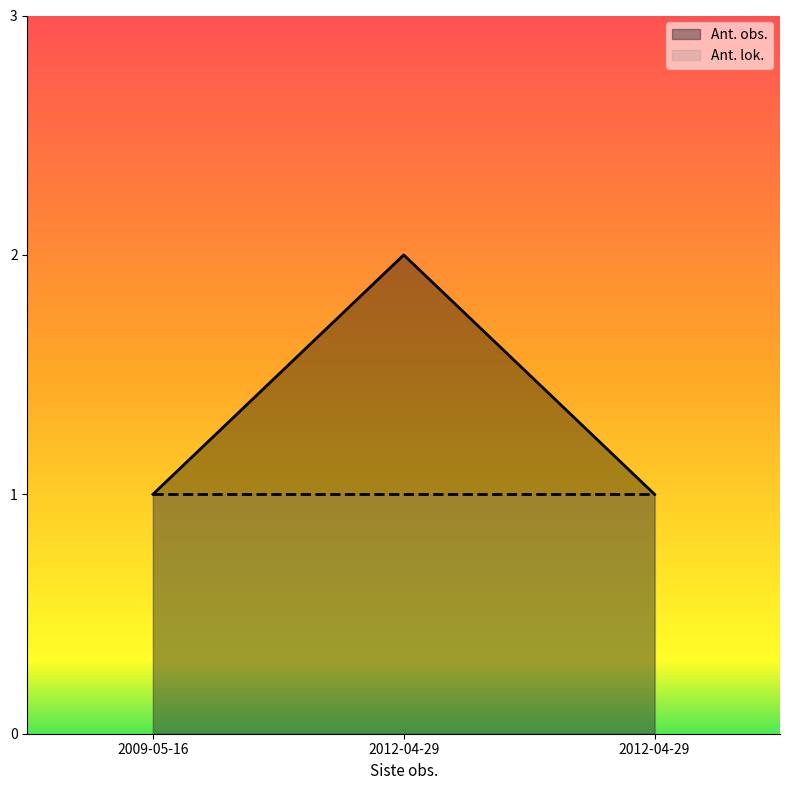

What is the value of the 2nd point from the left?

2